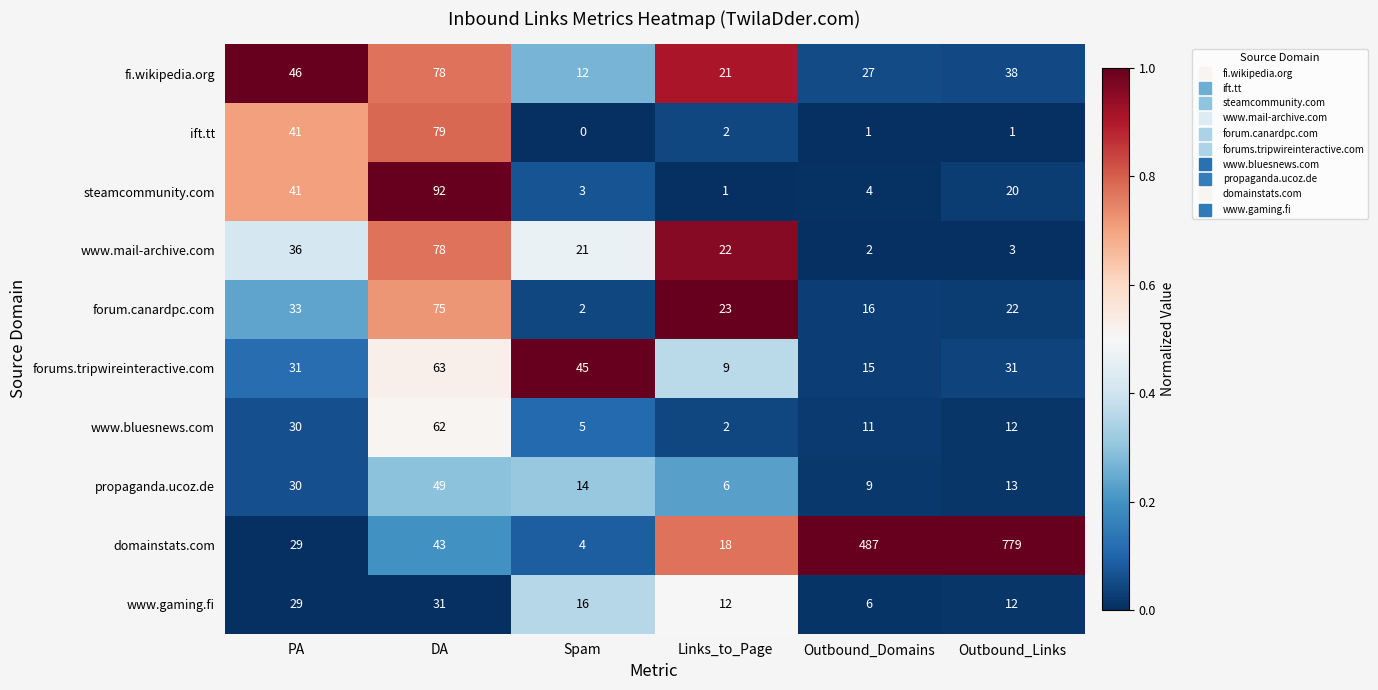

What is the total value across all series at Outbound_Links?

931